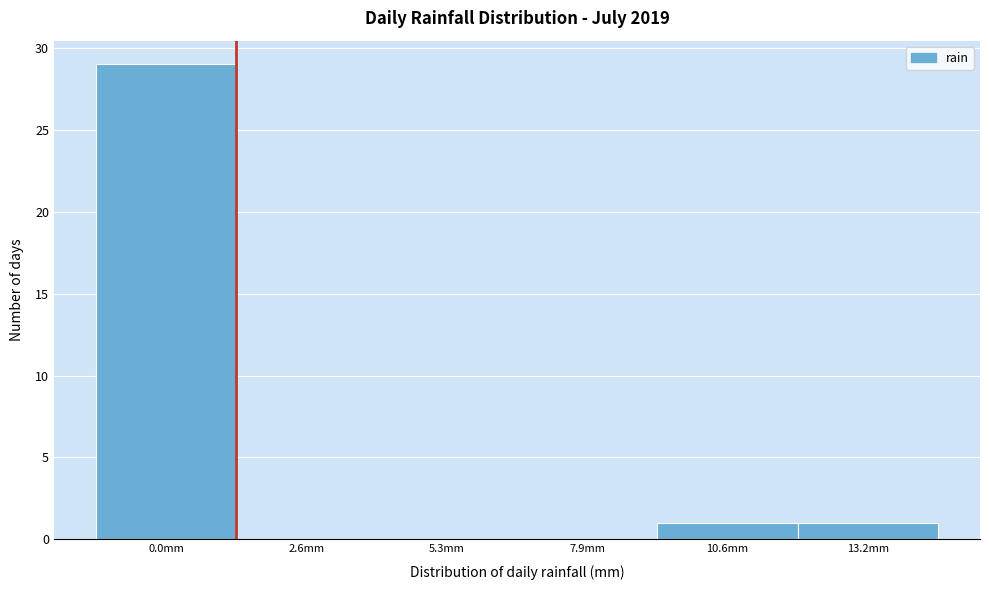

Reading left to right, list all the values displayed in this chart.

0.0mm=29	2.6mm=0	5.3mm=0	7.9mm=0	10.6mm=1	13.2mm=1